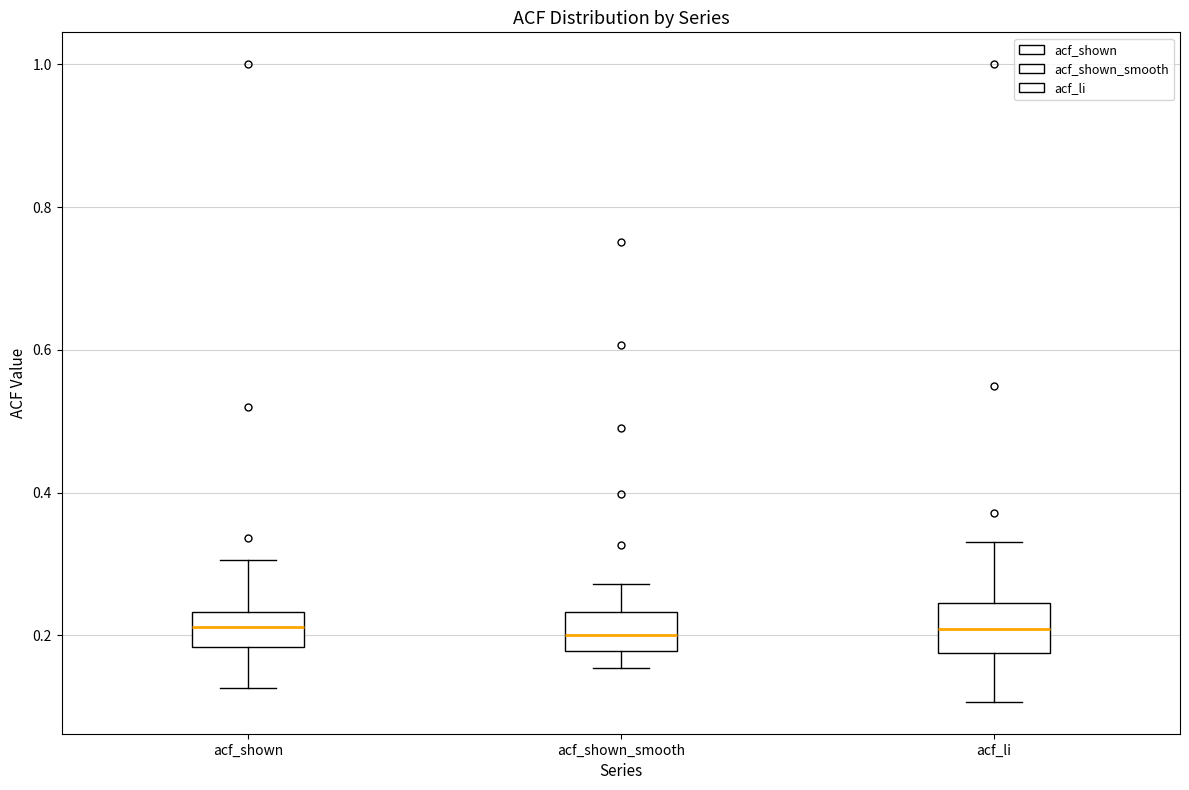

Reading left to right, transcribe this box plot: for each box, give where its median line is, the range the box spans, and where its two whiskers end, as read against the y-axis. The values are not printed on the chart, so give them approximately, as read against the axis.

acf_shown: median 0.22, box 0.18 to 0.24, whiskers 0.12 to 0.30
acf_shown_smooth: median 0.20, box 0.18 to 0.24, whiskers 0.16 to 0.28
acf_li: median 0.20, box 0.18 to 0.24, whiskers 0.10 to 0.34